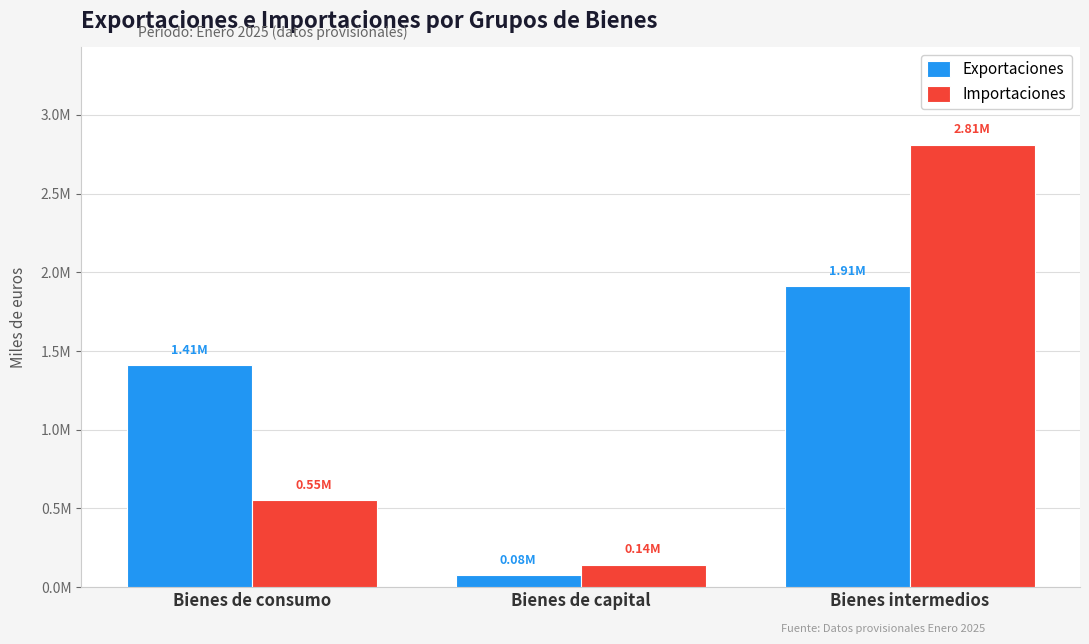

Which series has the largest total across all categories?

Importaciones